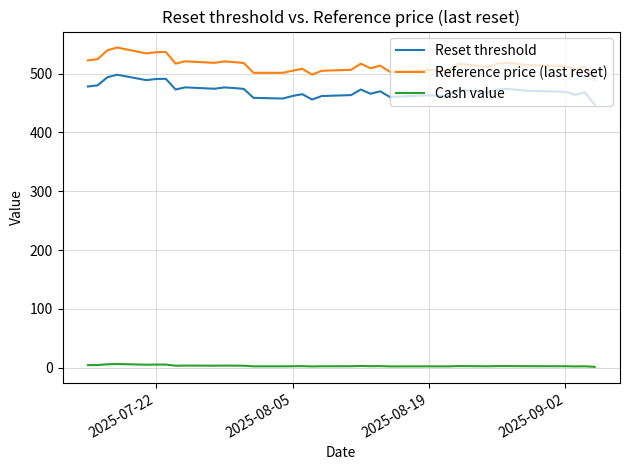

What is the lowest value of the Reference price (last reset) series?

489.3